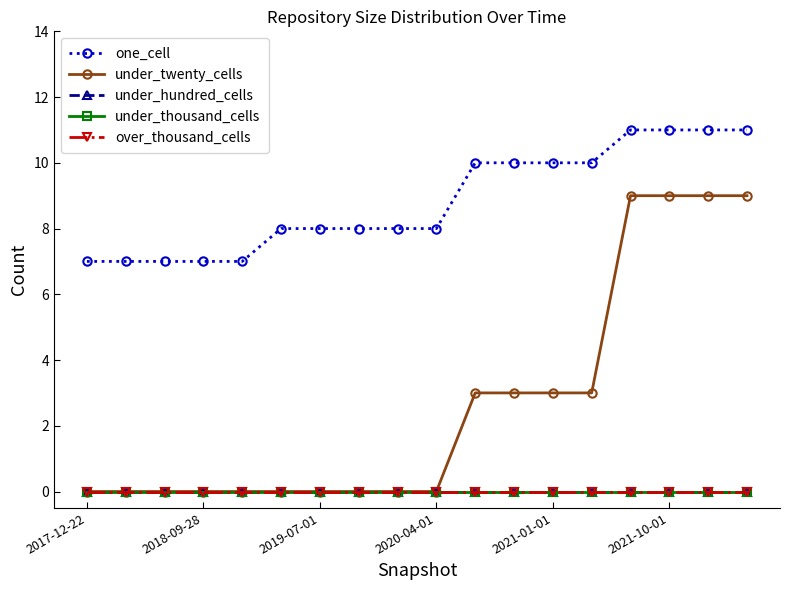

True or false: over_thousand_cells and under_twenty_cells intersect in this chart.

False